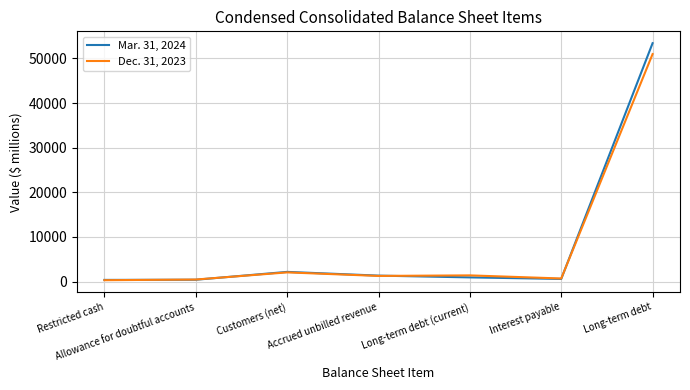

Rank the series by their average value, from lowest to highest.

Dec. 31, 2023, Mar. 31, 2024